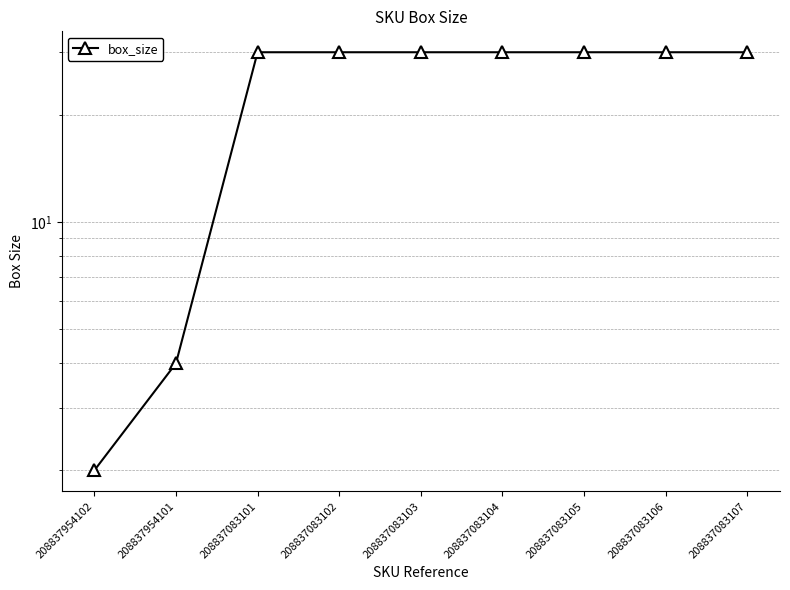

What is the average value?

24